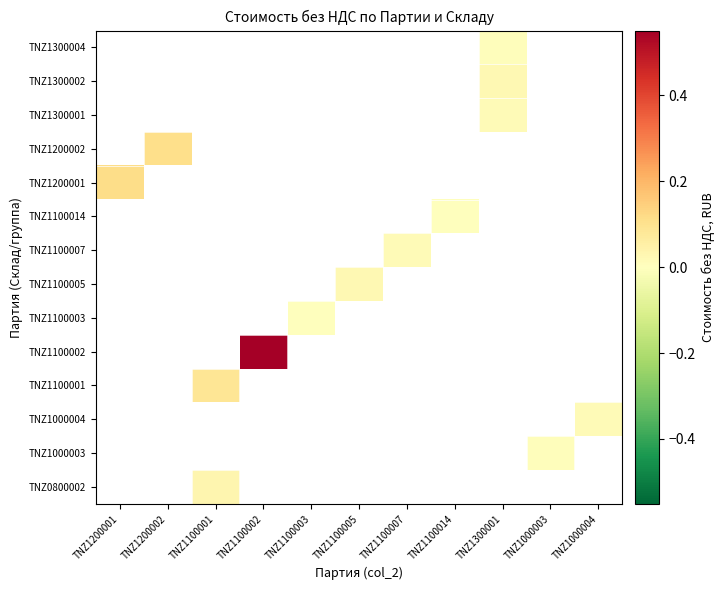

What is the difference between the highest and lowest values at TNZ1100001?

0.1